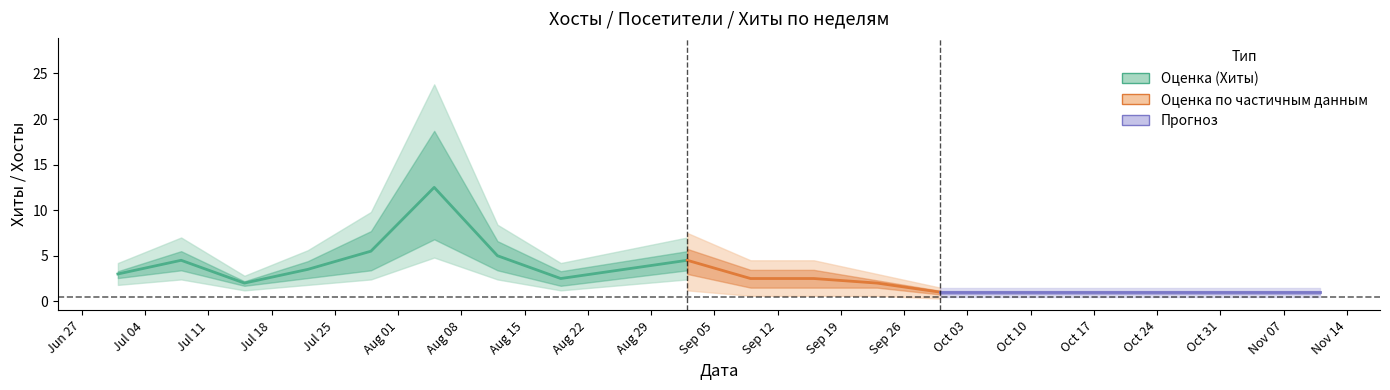

True or false: Посетители and Хиты intersect in this chart.

False